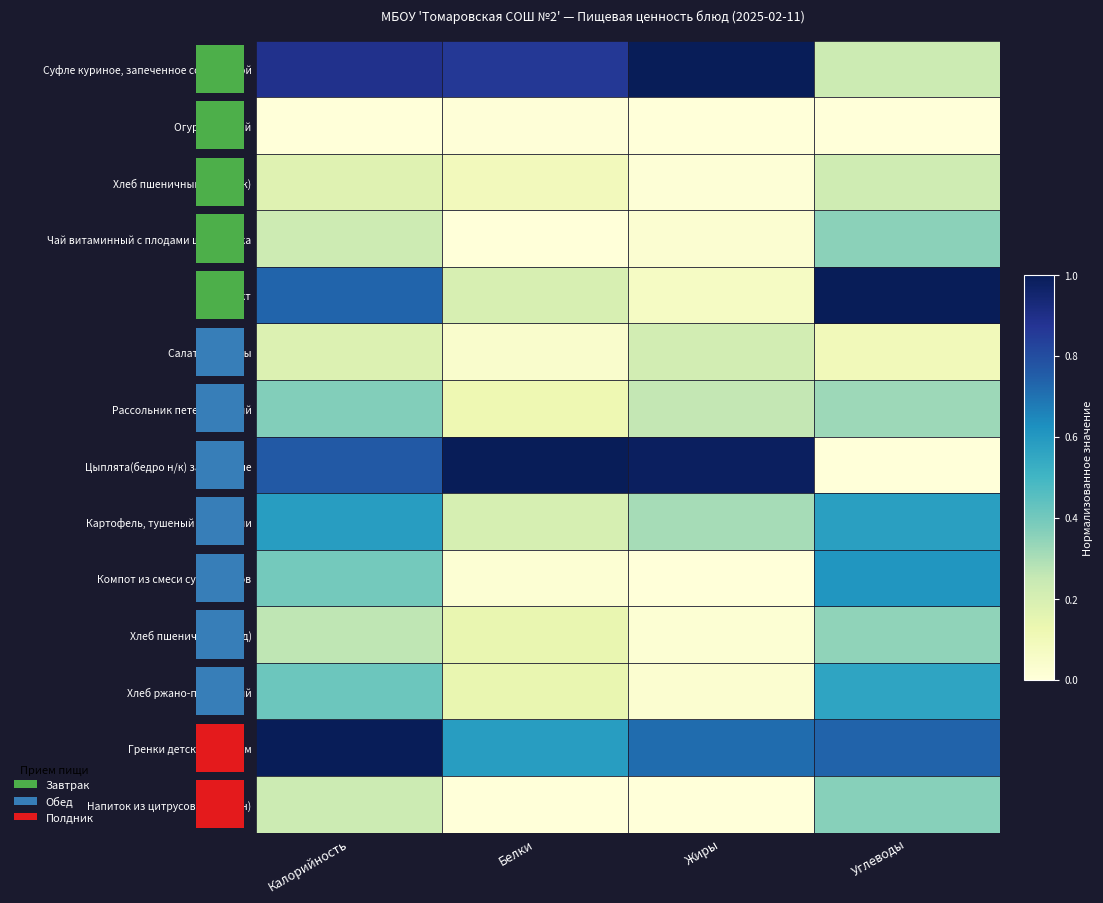

Which series has the widest spread of values?

Цыплята(бедро н/к) запеченные